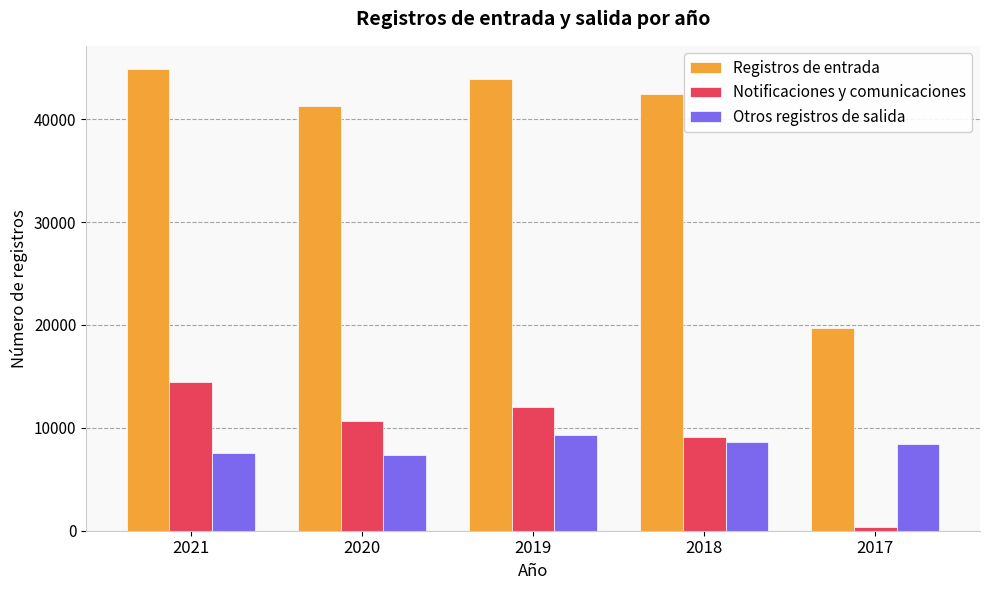

Reading left to right, transcribe all the data shown in this chart.

Registros de entrada: 44895	41258	43918	42490	19671
Notificaciones y comunicaciones: 14479	10688	12069	9136	339
Otros registros de salida: 7596	7339	9288	8634	8394